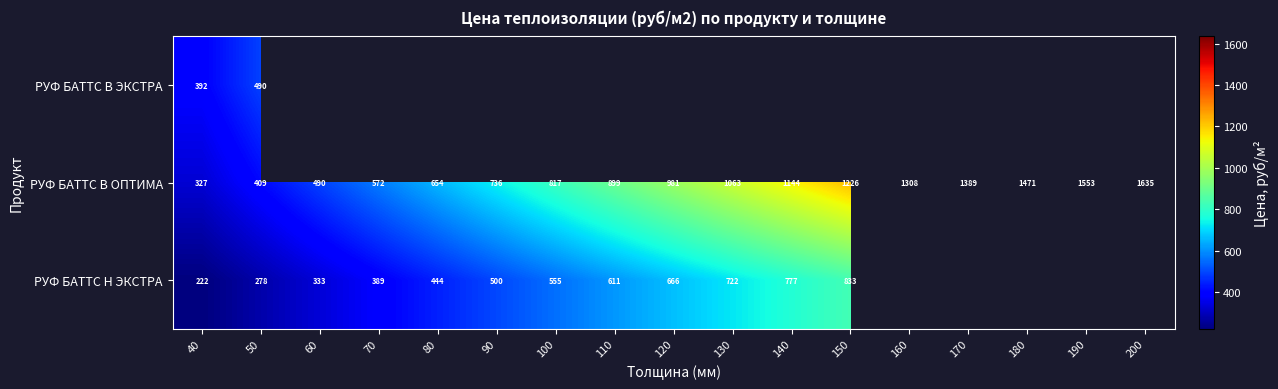

Rank the categories by РУФ БАТТС Н ЭКСТРА value from lowest to highest.

40, 50, 60, 70, 80, 90, 100, 110, 120, 130, 140, 150, 160, 170, 180, 190, 200